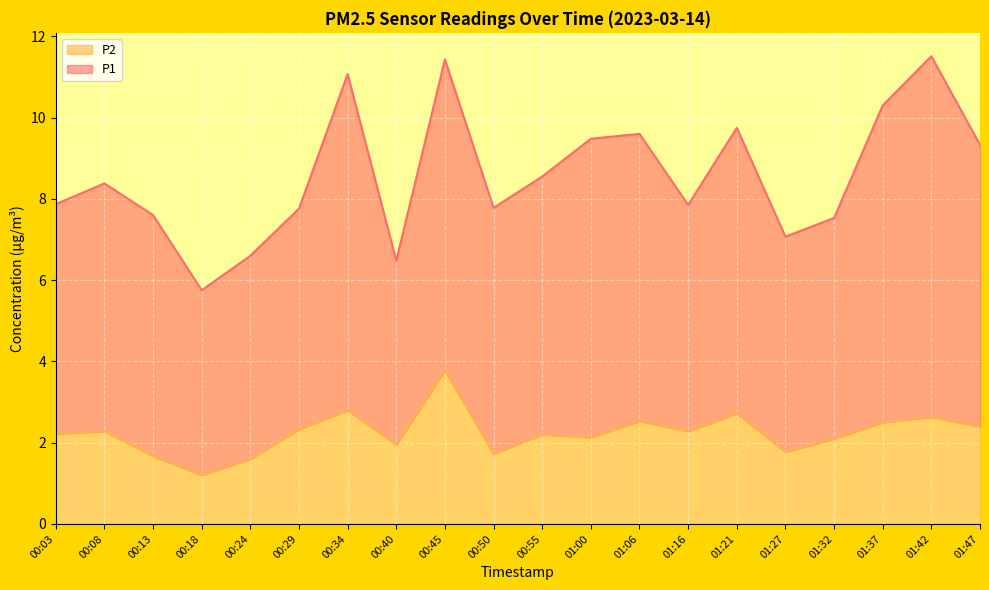

At which label does P2 reach its peak?

00:45